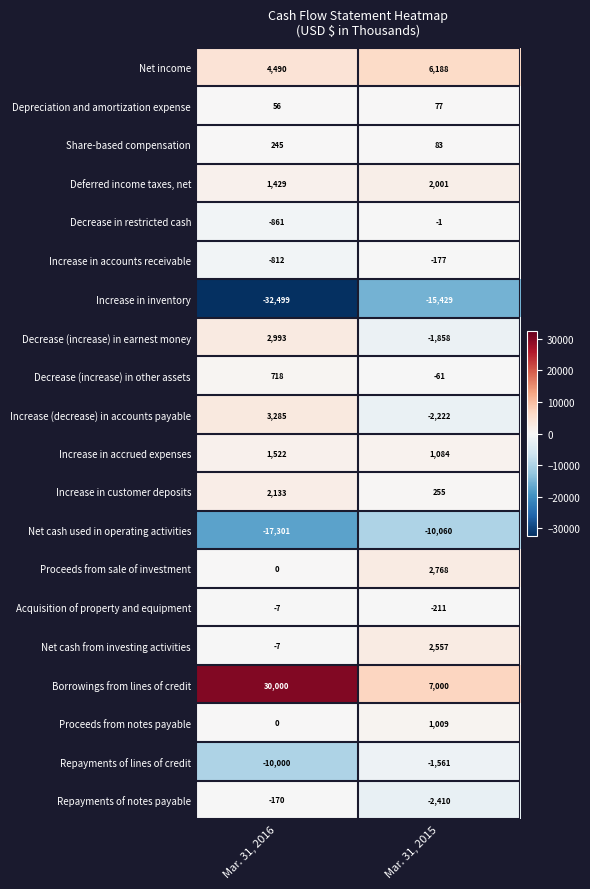

How many series are shown in this chart?

20